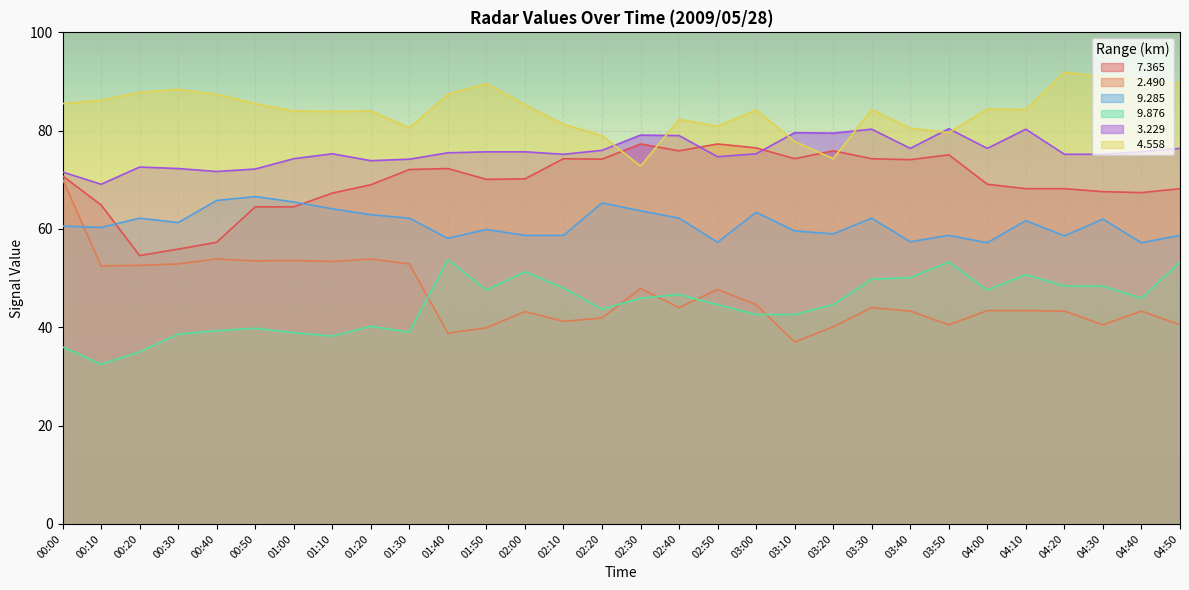

At which label is   4.558 closest to 82?

02:40